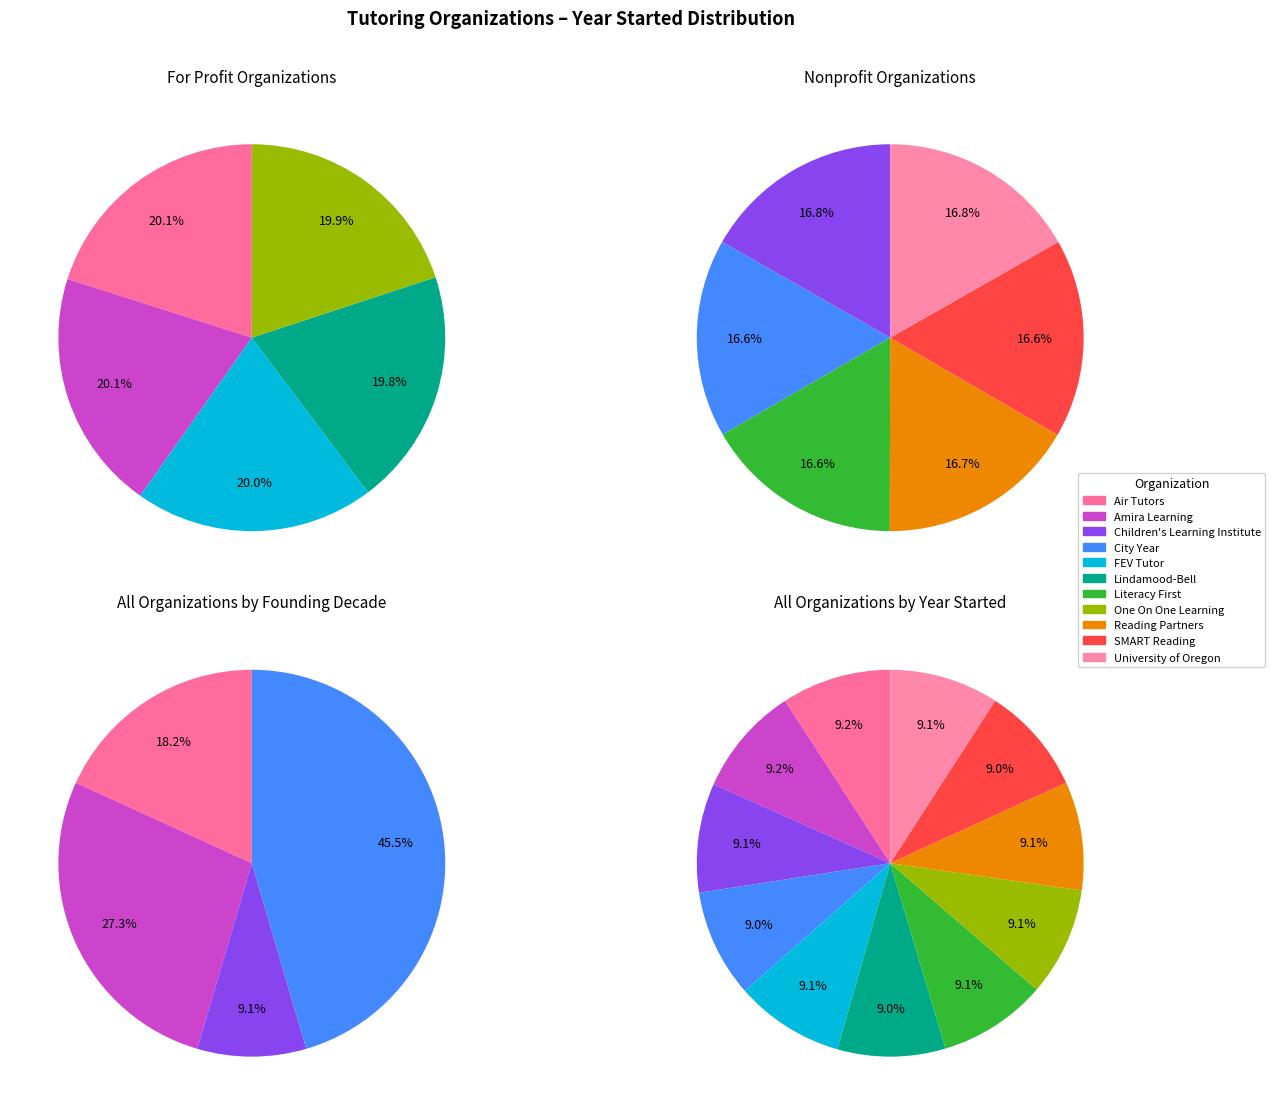

What is the change in value from Lindamood-Bell to One On One Learning?

+14